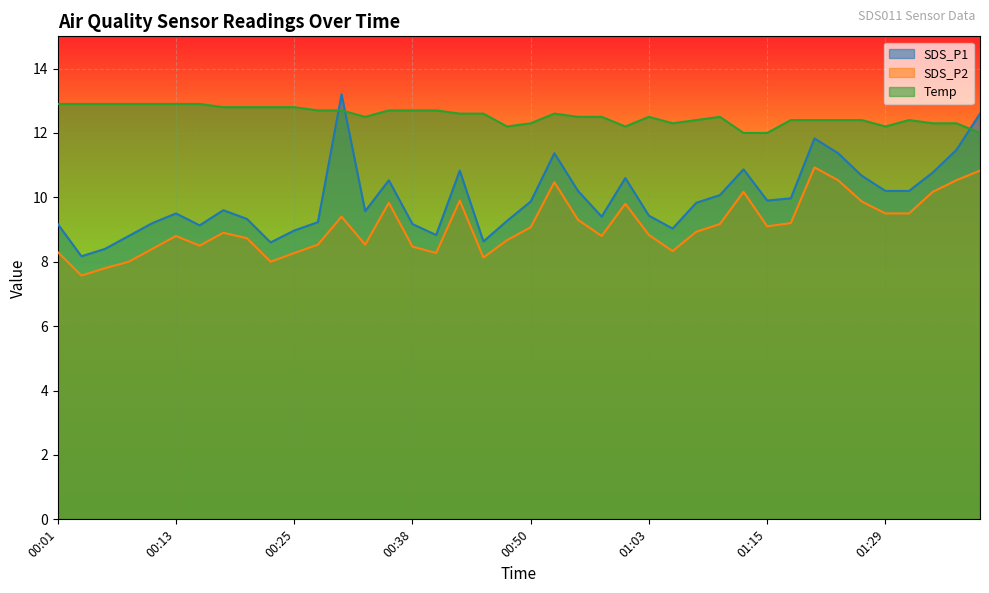

Reading left to right, extract all data points from this chart.

SDS_P1: 9.2	8.2	8.4	8.8	9.2	9.5	9.1	9.6	9.3	8.6	9.0	9.2	13.2	9.6	10.5	9.2	8.8	10.8	8.6	9.3	9.9	11.4	10.2	9.4	10.6	9.4	9.0	9.8	10.1	10.9	9.9	10.0	11.8	11.4	10.7	10.2	10.2	10.8	11.5	12.6
SDS_P2: 8.3	7.6	7.8	8.0	8.4	8.8	8.5	8.9	8.7	8.0	8.3	8.5	9.4	8.5	9.8	8.5	8.3	9.9	8.1	8.7	9.1	10.5	9.3	8.8	9.8	8.8	8.3	8.9	9.2	10.2	9.1	9.2	10.9	10.5	9.9	9.5	9.5	10.2	10.5	10.8
Temp: 12.9	12.9	12.9	12.9	12.9	12.9	12.9	12.8	12.8	12.8	12.8	12.7	12.7	12.5	12.7	12.7	12.7	12.6	12.6	12.2	12.3	12.6	12.5	12.5	12.2	12.5	12.3	12.4	12.5	12.0	12.0	12.4	12.4	12.4	12.4	12.2	12.4	12.3	12.3	12.0